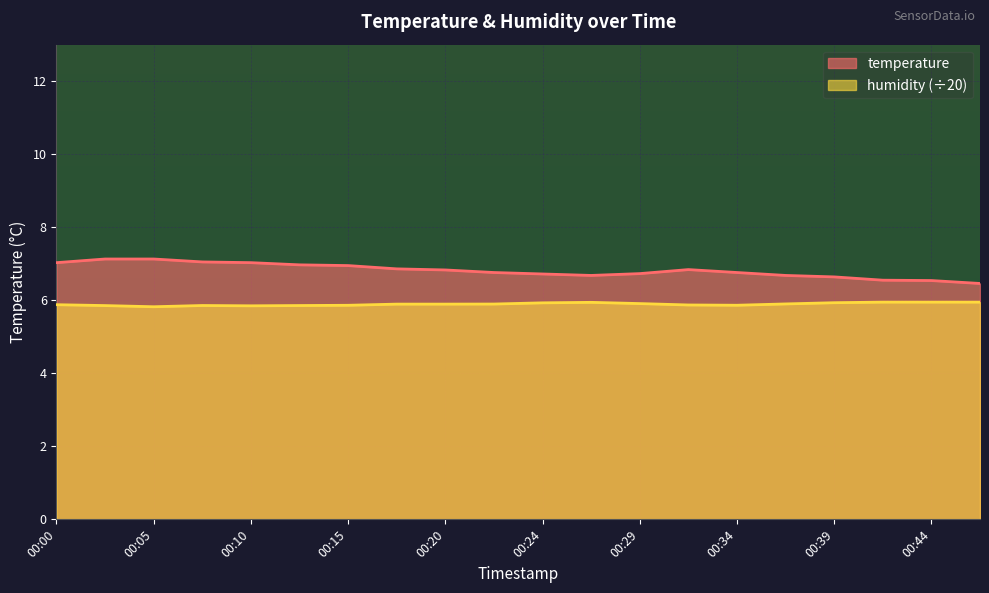

At how many categories does at least one series exceed 6?

20